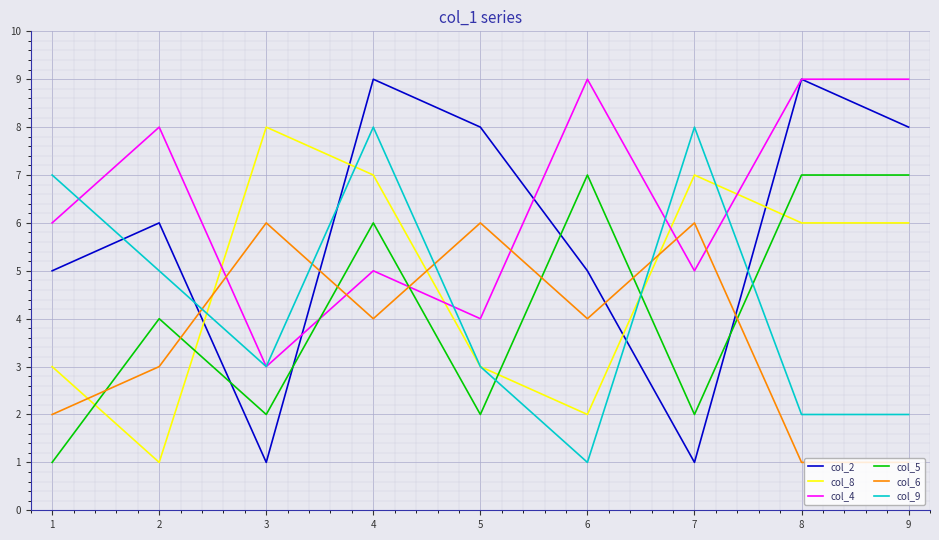

What is the maximum value shown in the chart?

9